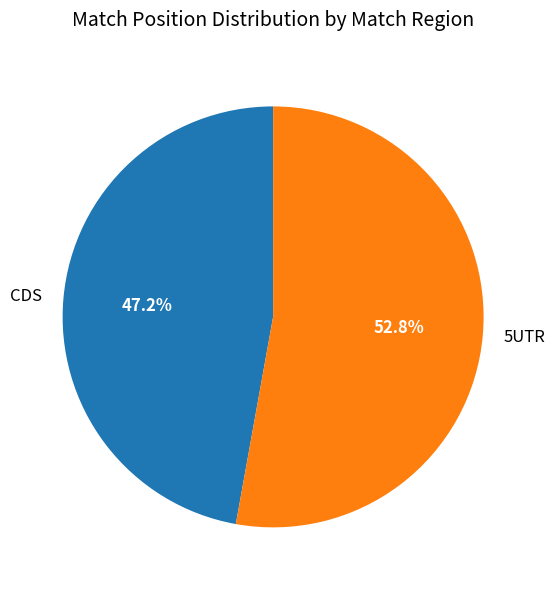

Does any single category account for the majority?

Yes